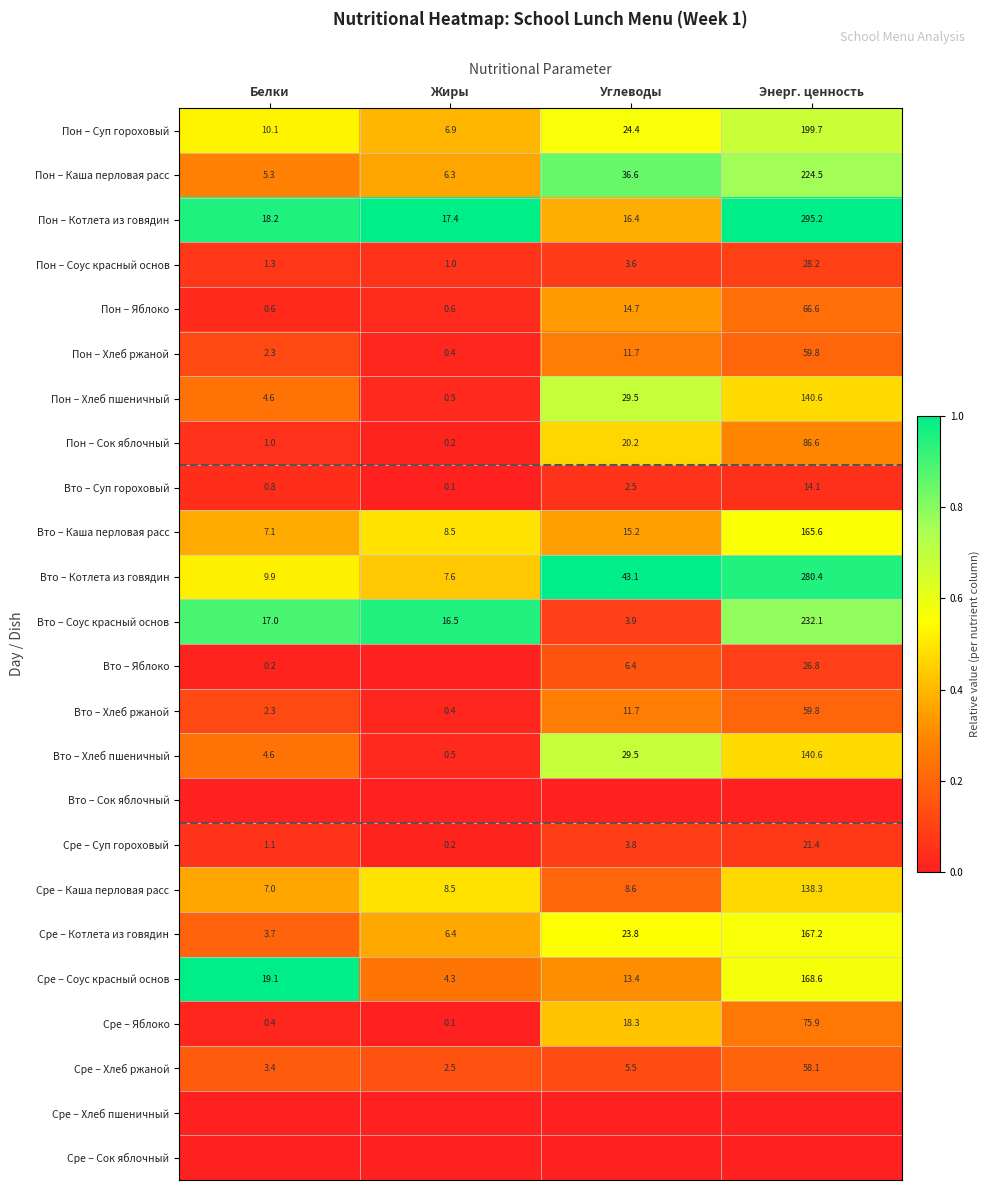

What is the approximate value of Пон – Каша перловая расс at Жиры?

6.3